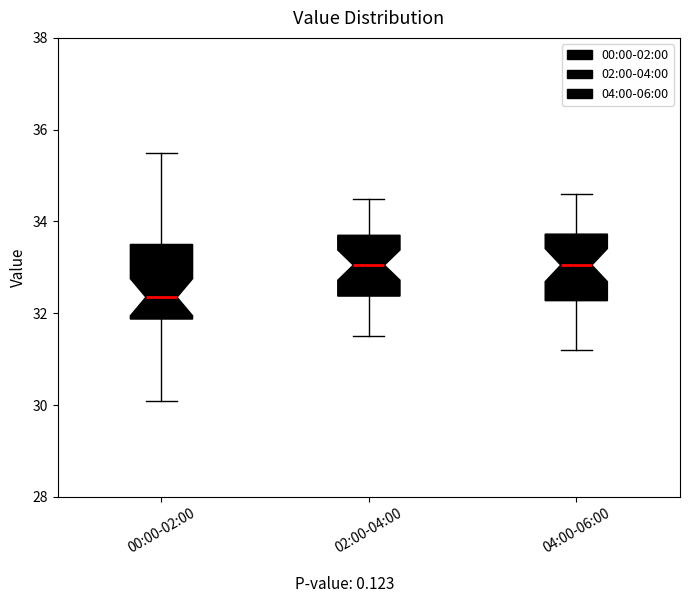

Where does the upper whisker of the box for 04:00-06:00 end on the y-axis? The values are not printed on the chart, so give them approximately, as read against the axis.

34.6